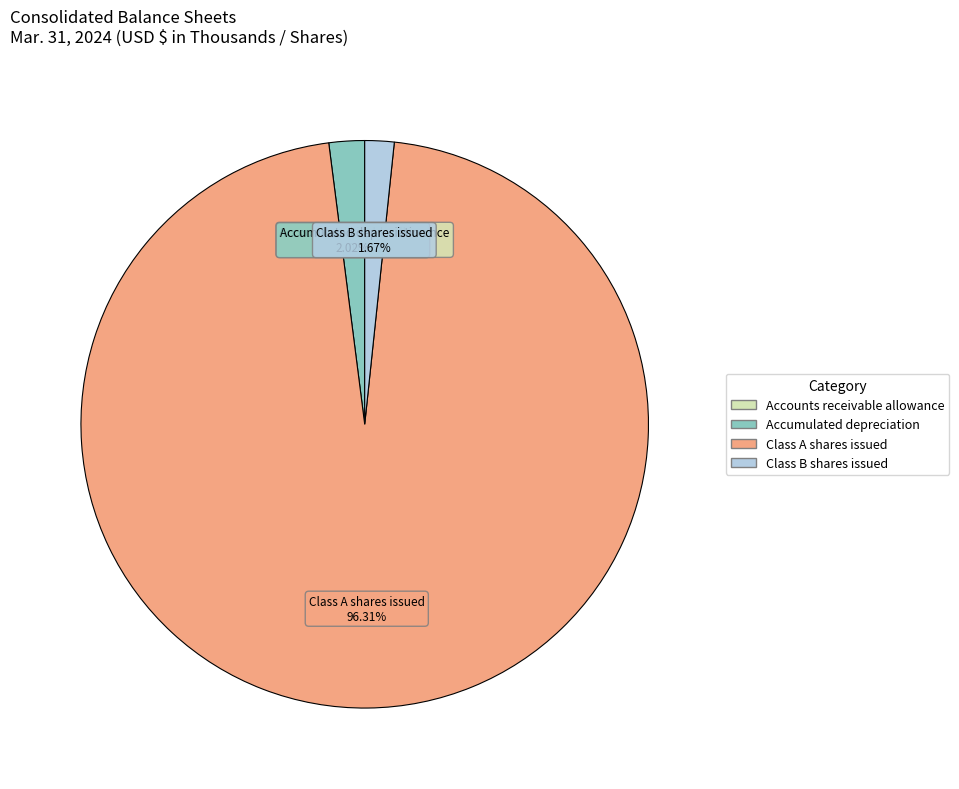

Is it true that Class A shares issued is 96% of the pie?

True